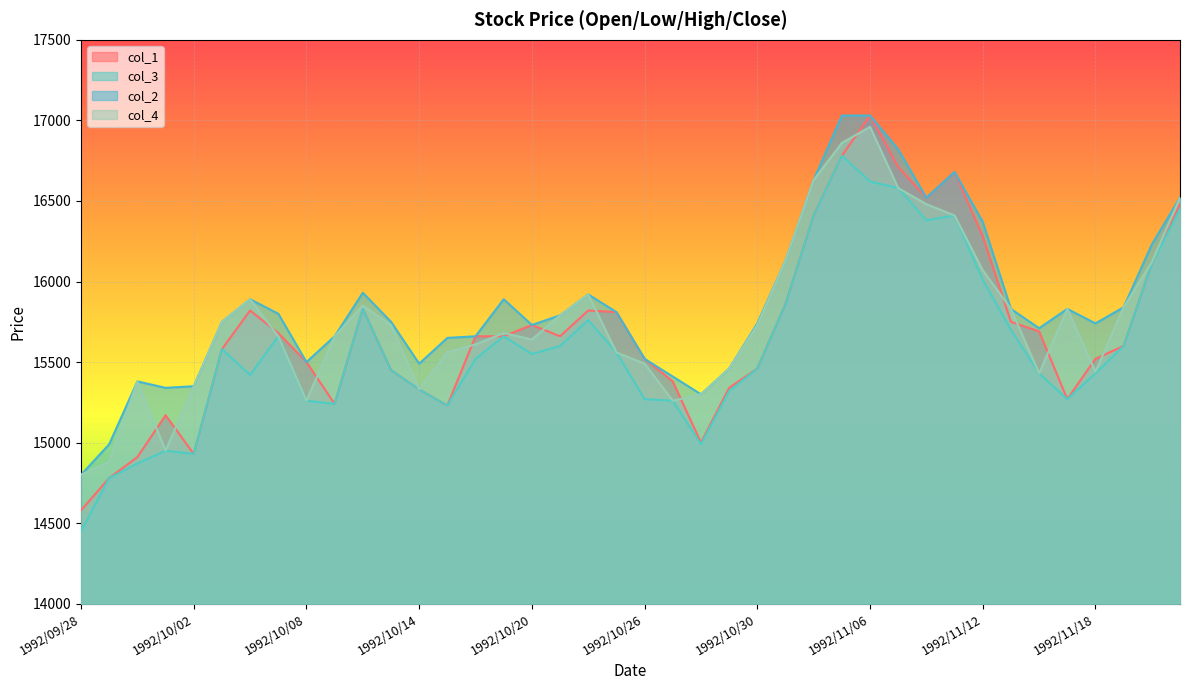

How many lines are shown in the chart?

4